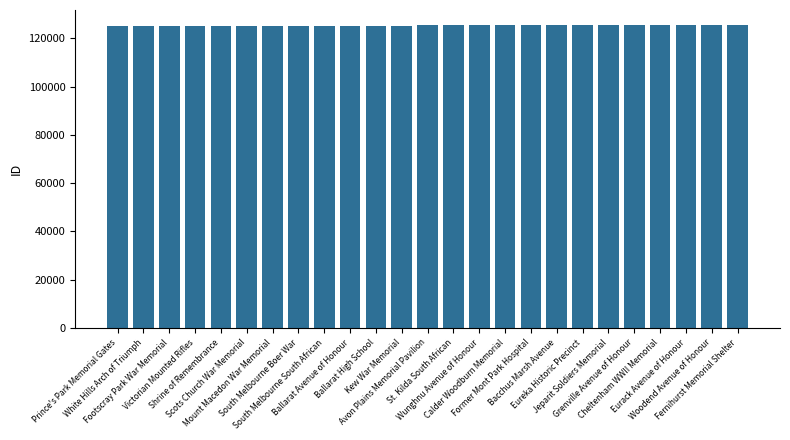

What is the average value?

125305